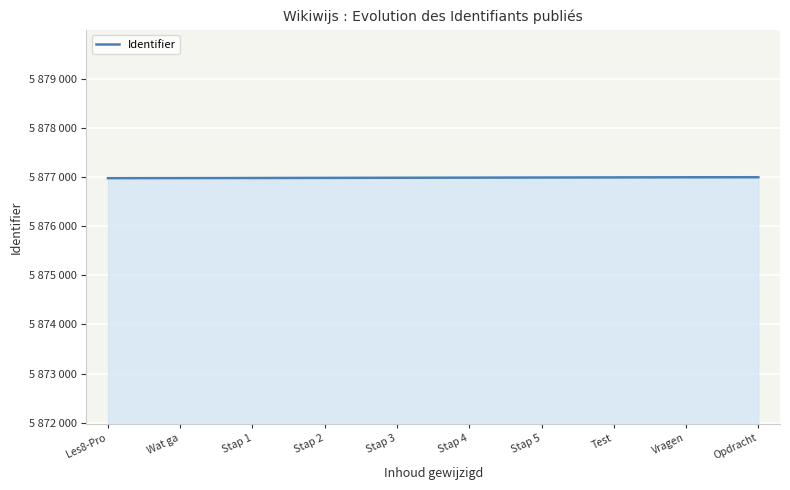

Does the chart have visible grid lines?

Yes